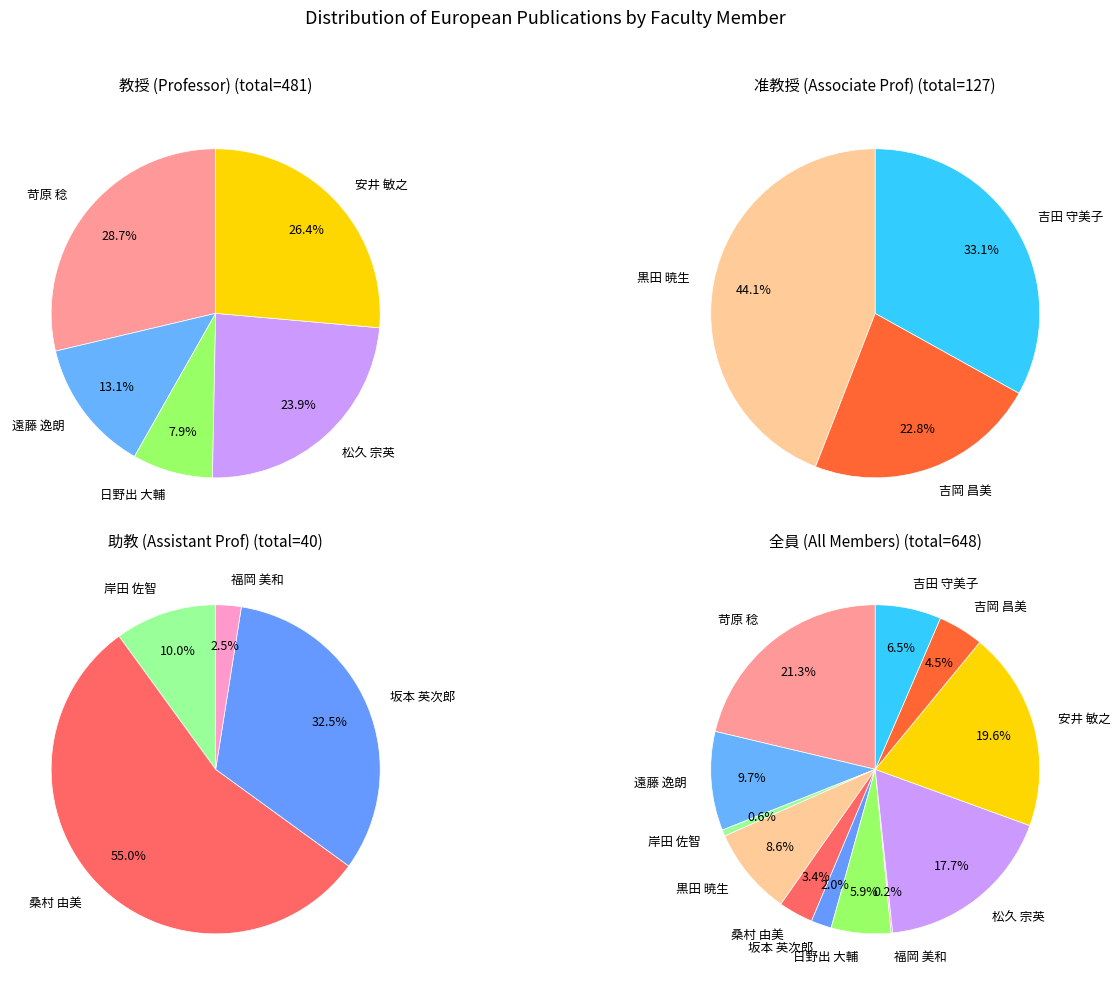

Is it true that 福岡 美和 is 8% of the pie?

False